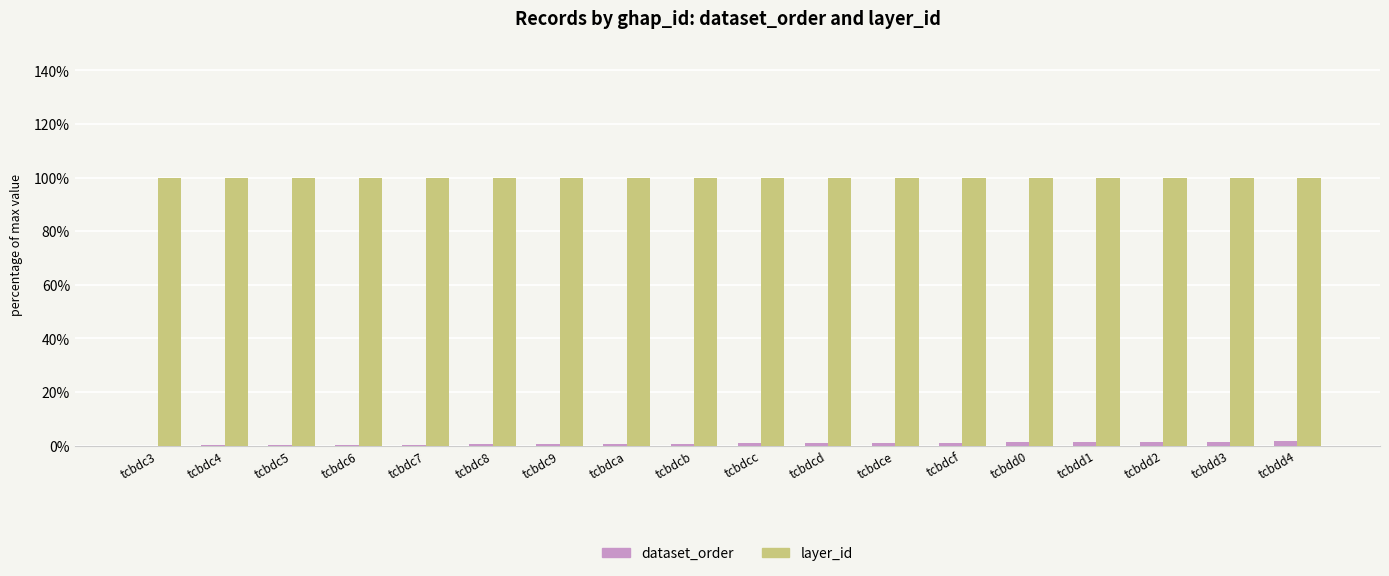

Which series has the largest total across all categories?

layer_id